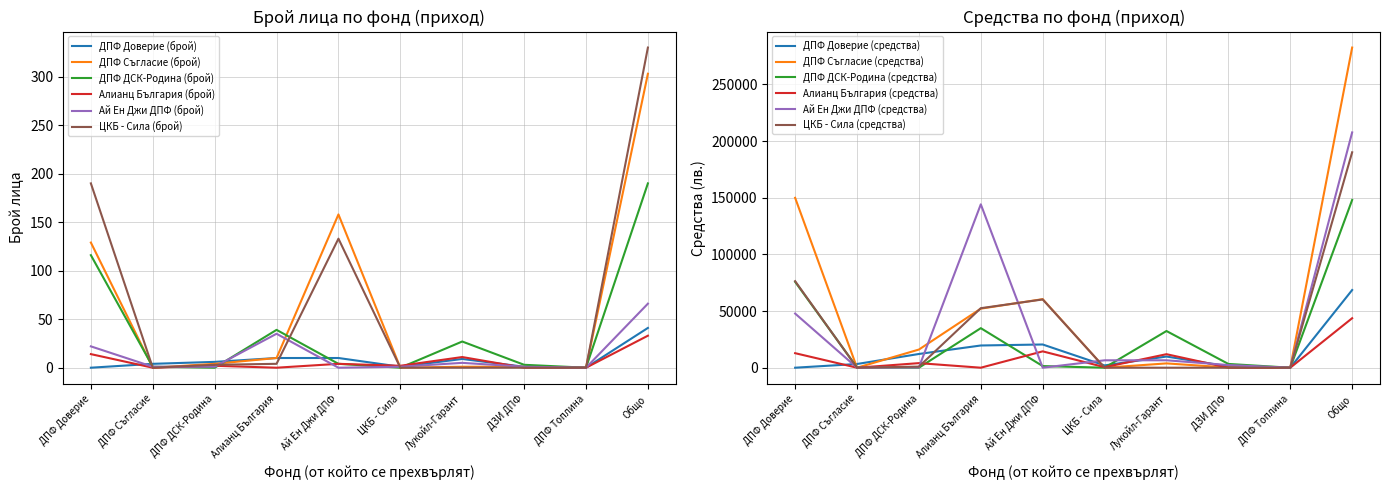

How many intersections are there between ДПФ ДСК-Родина (брой) and ДПФ Доверие (брой)?

4